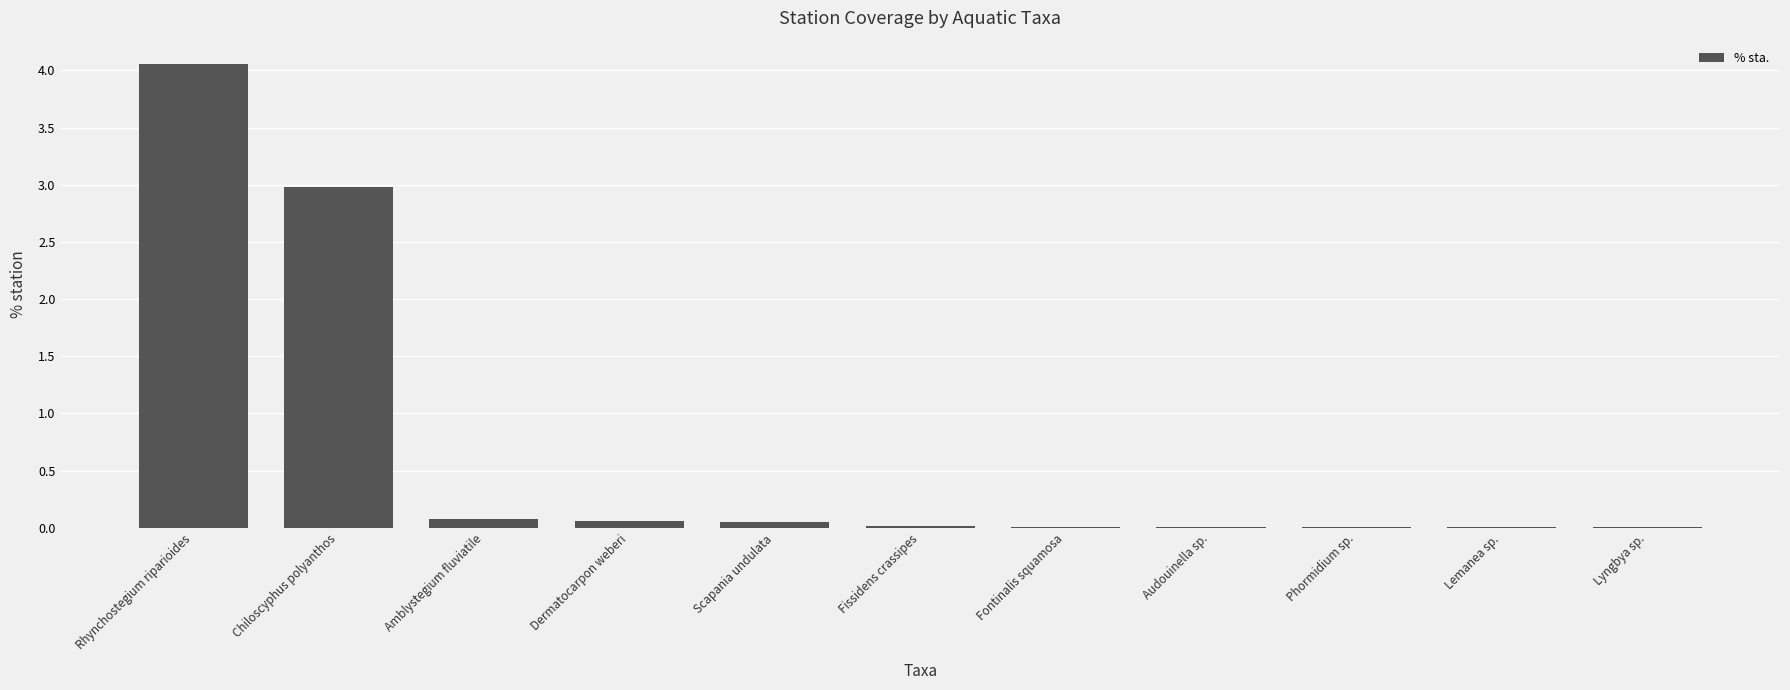

Between Phormidium sp. and Amblystegium fluviatile, which is larger?

Amblystegium fluviatile